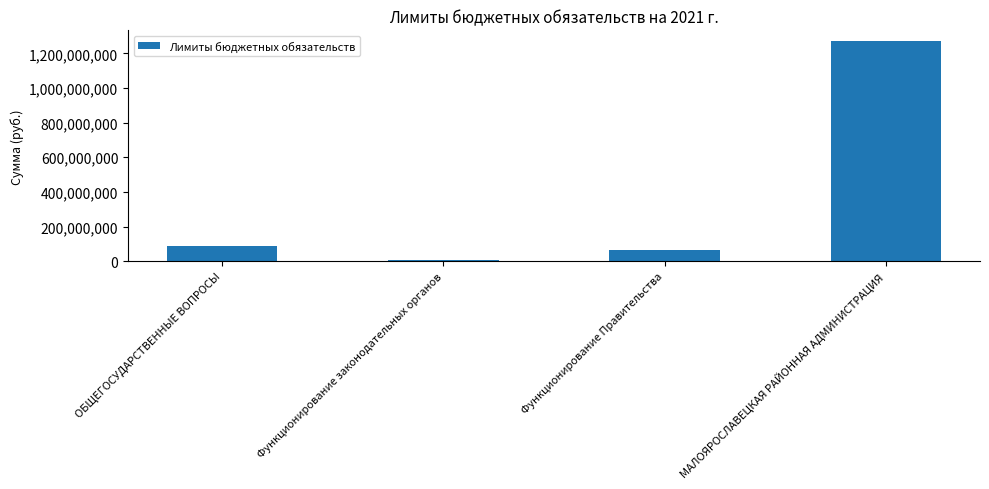

What is the sum of all values?

1430493727.9